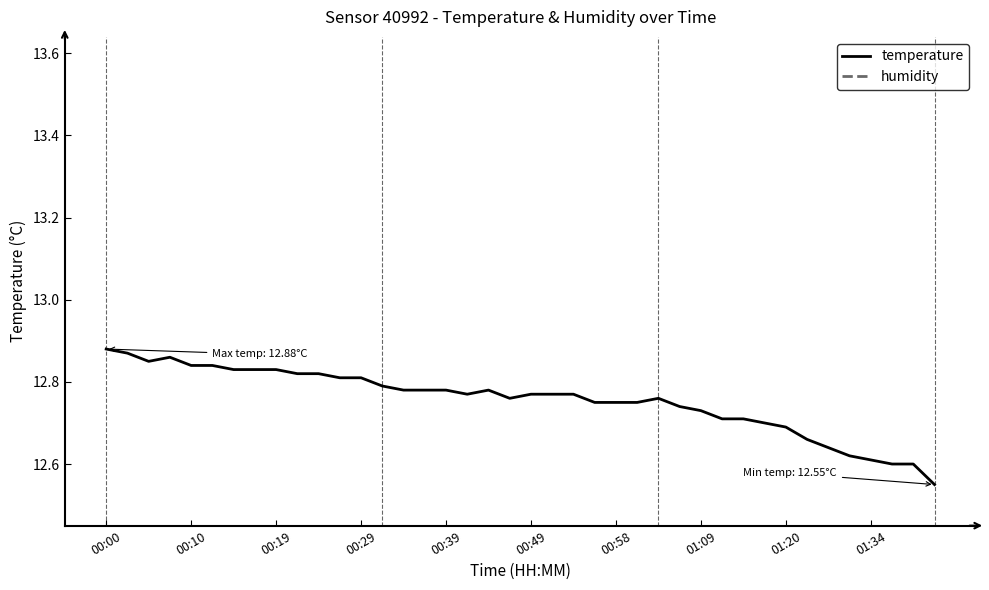

True or false: temperature has a value of 7.0 at 00:00.

False